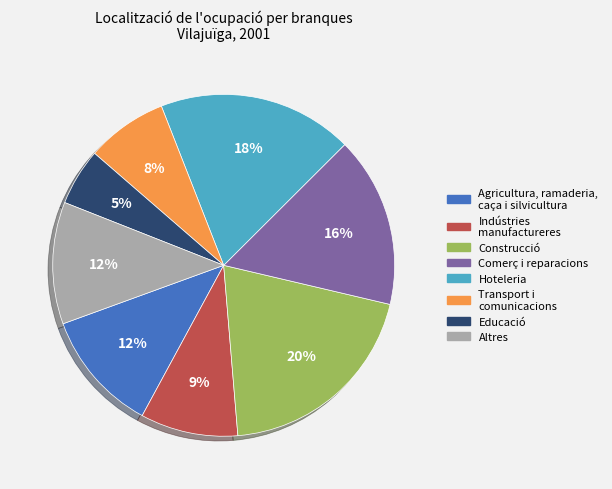

What is the smallest slice in the pie chart?

Educació